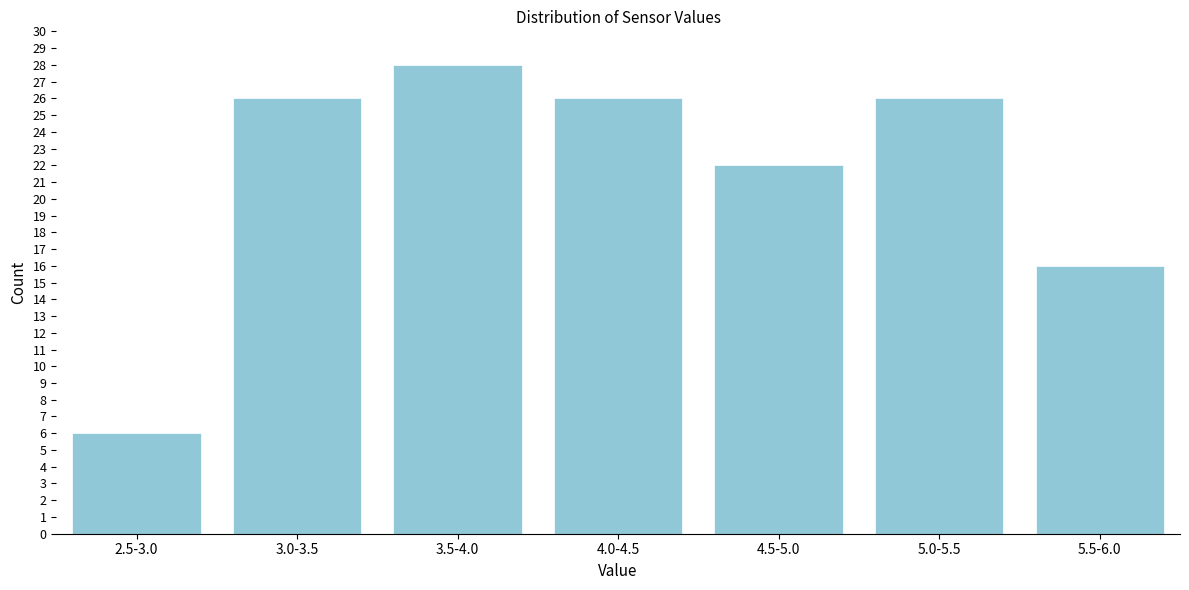

Reading right to left, extract all data points from this chart.

16	26	22	26	28	26	6